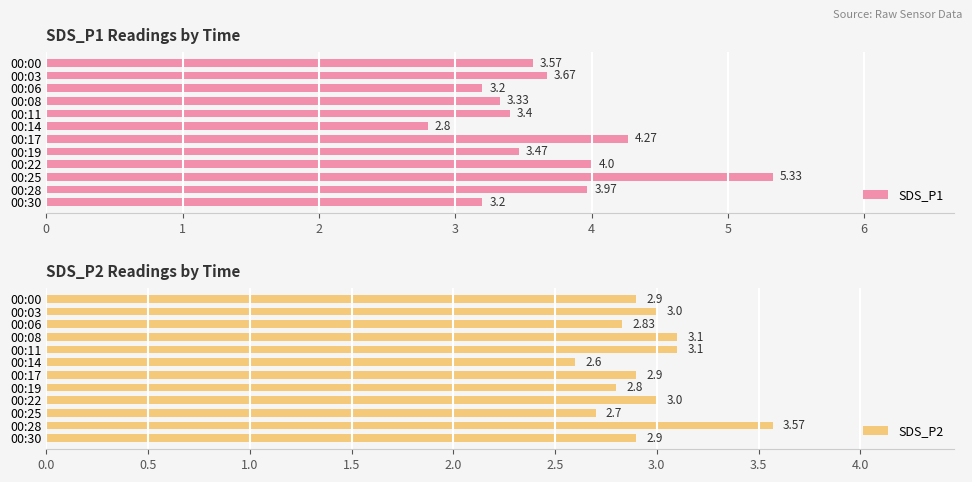

How many categories are shown in the chart?

12